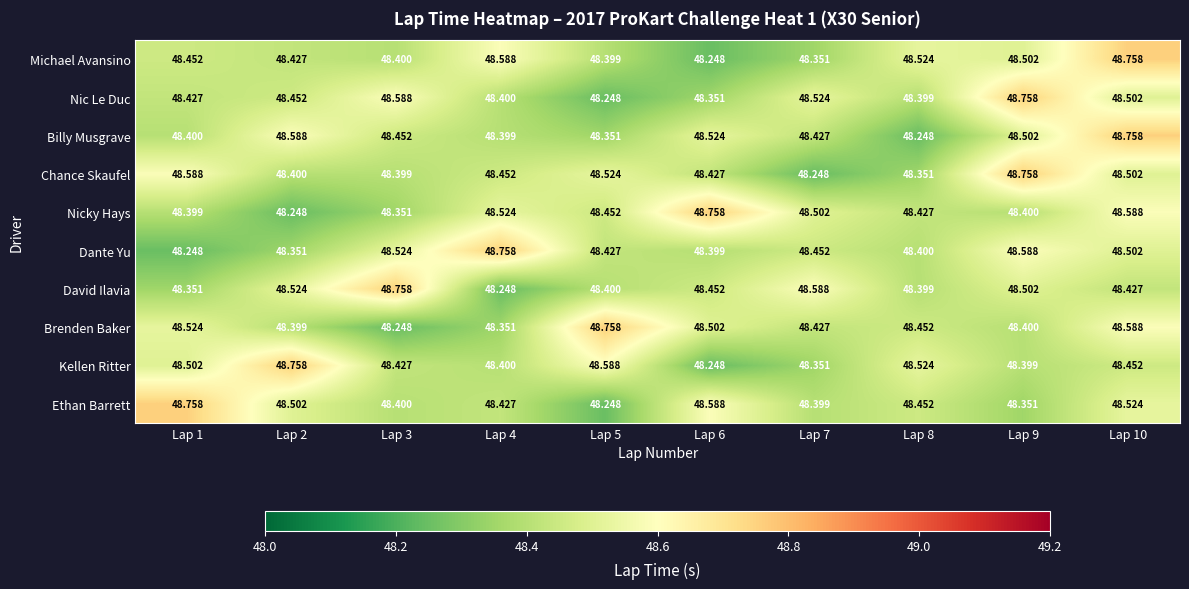

Between Lap 7 and Lap 8, which series saw the biggest shift?

David Ilavia